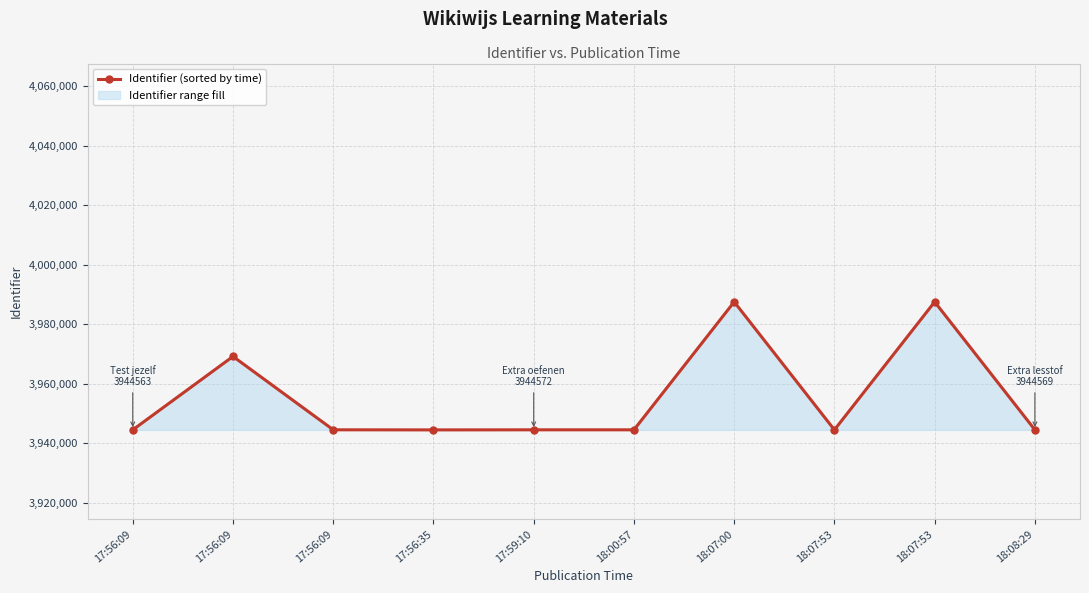

What is the difference between the values at 18:00:57 and 17:56:35?

26